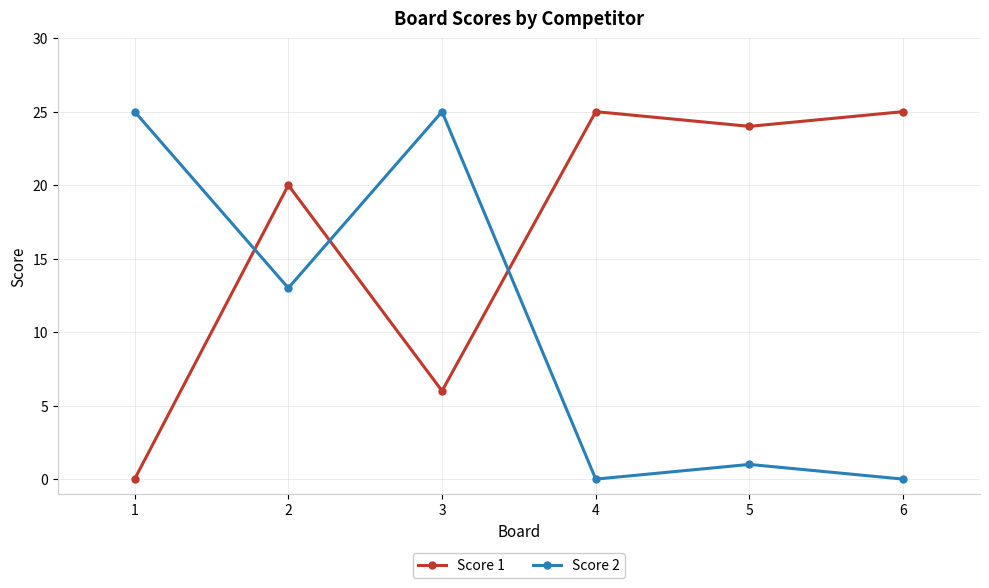

The value of Score 1 at 1 is 8. True or false?

False